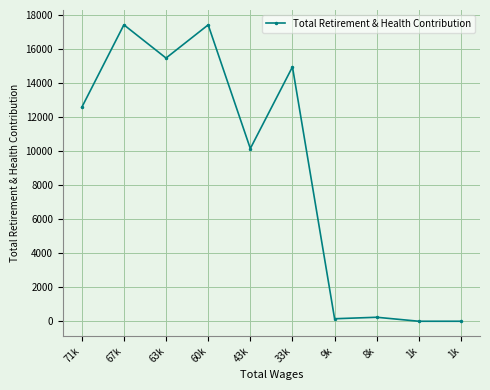

How many categories are shown in the chart?

10